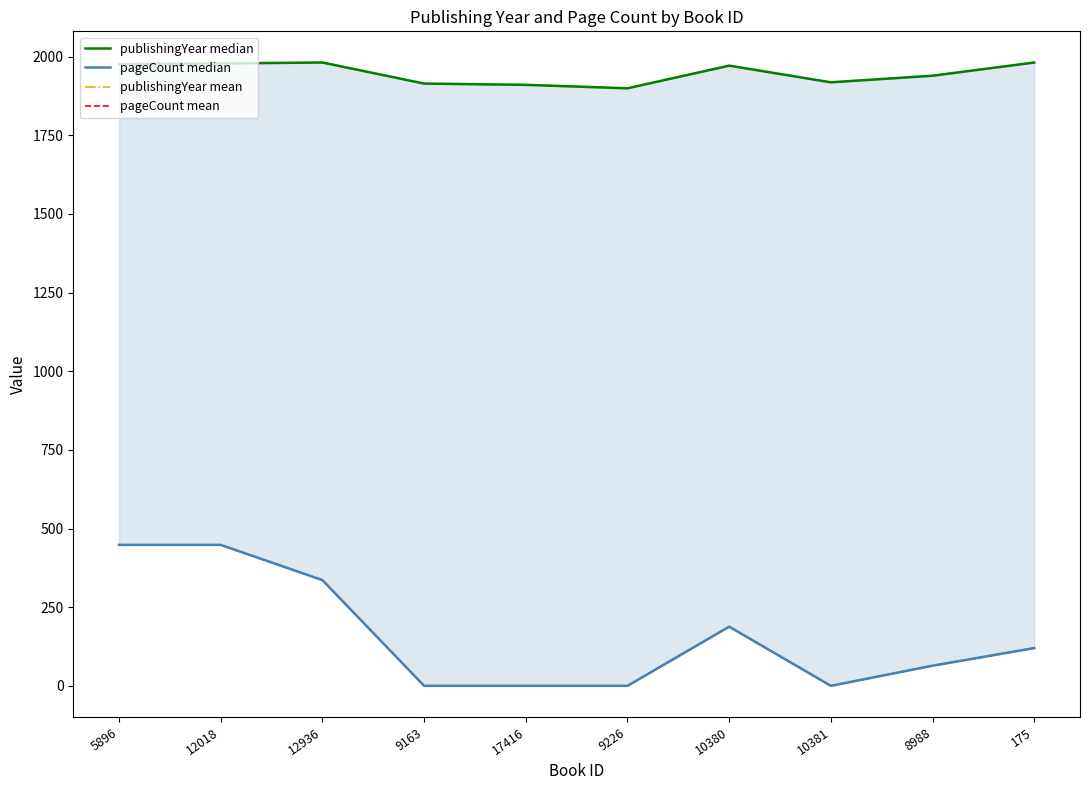

True or false: pageCount mean and publishingYear median cross at least once.

False